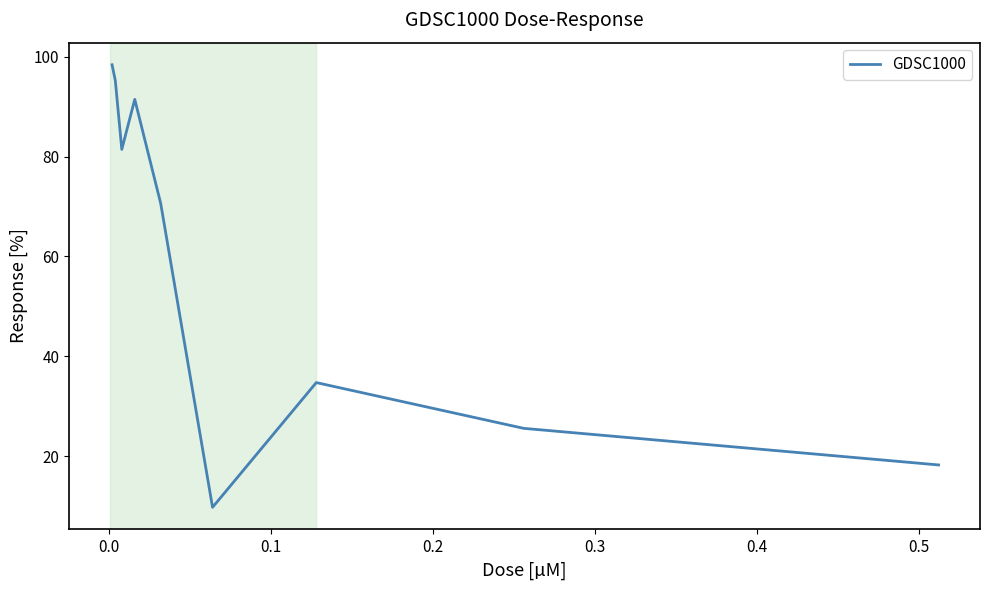

What is the greatest value displayed?

98.4